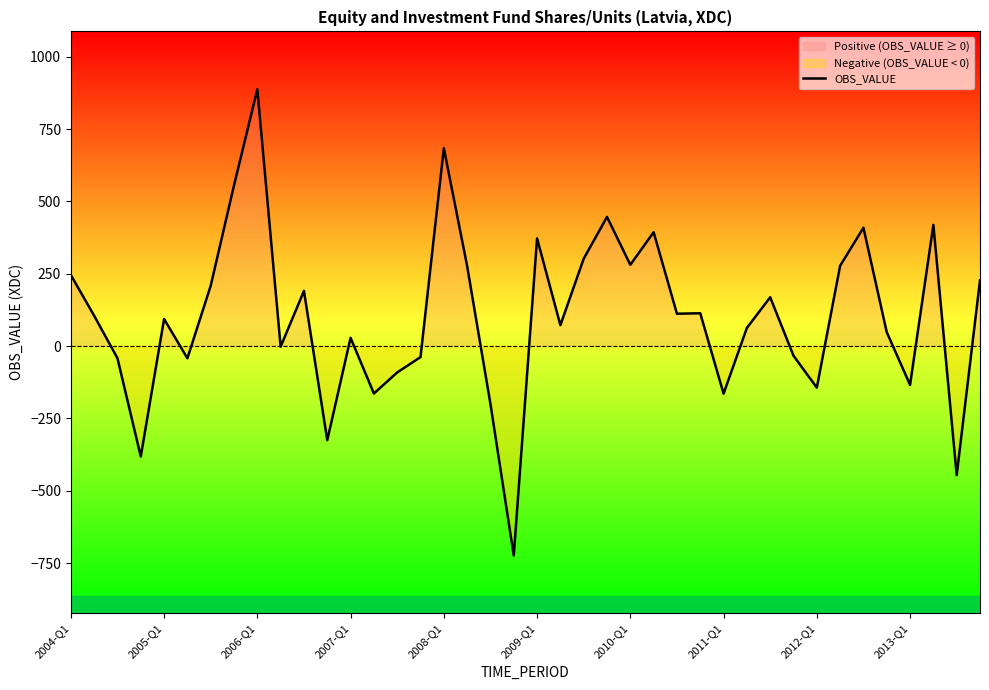

Does the chart have visible grid lines?

No